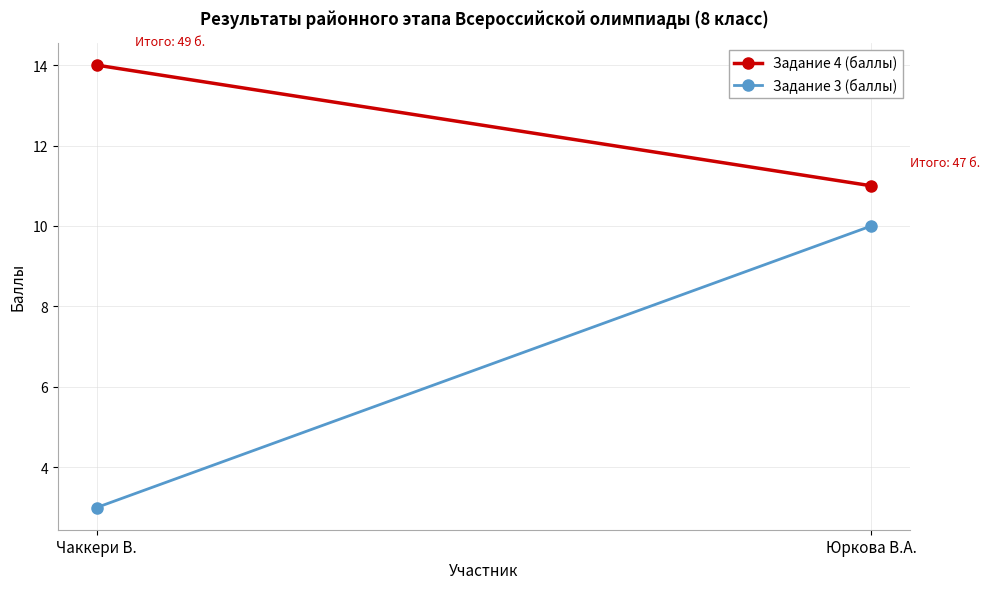

Is the value of Задание 4 (баллы) at Чаккери В. greater than the value of Задание 3 (баллы) at Чаккери В.?

Yes